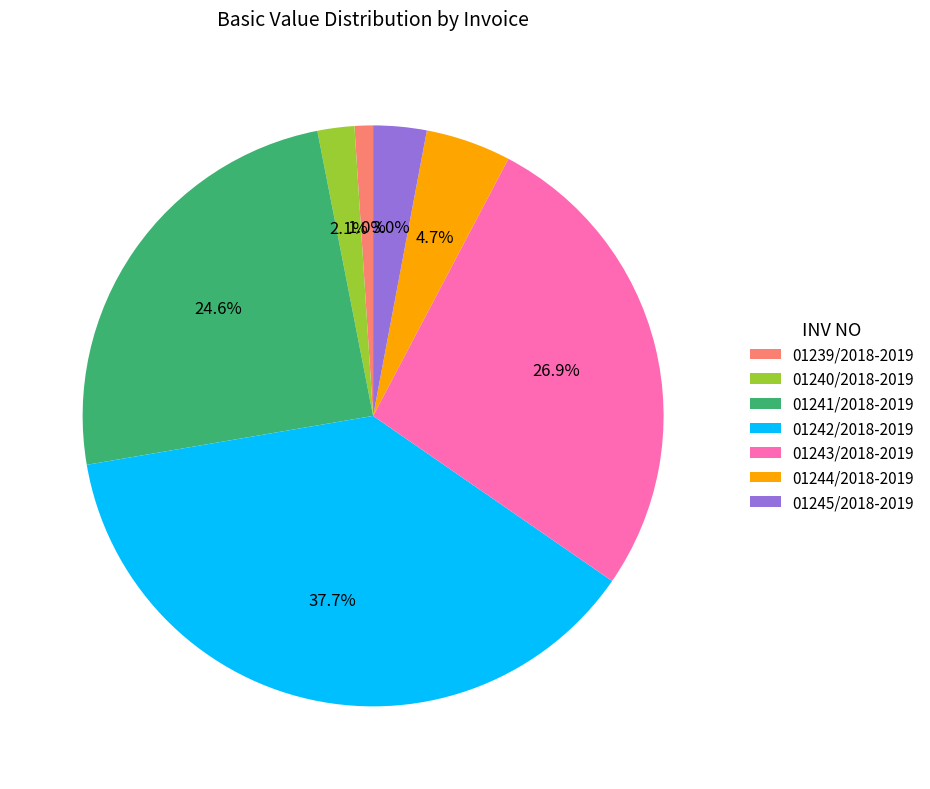

The 01241/2018-2019 slice represents 25% of the pie. True or false?

True